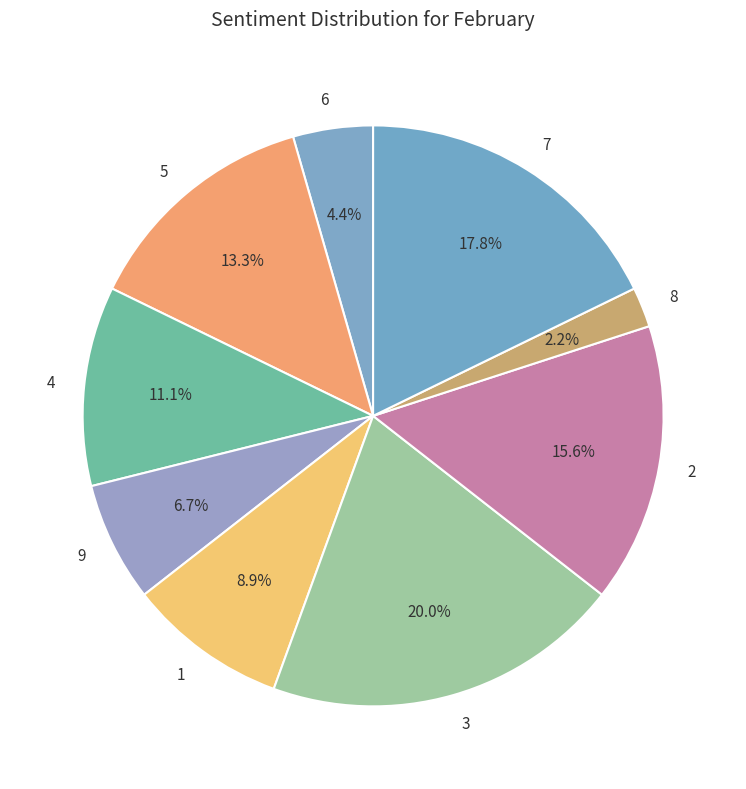

Which category has the smallest portion of the pie?

8